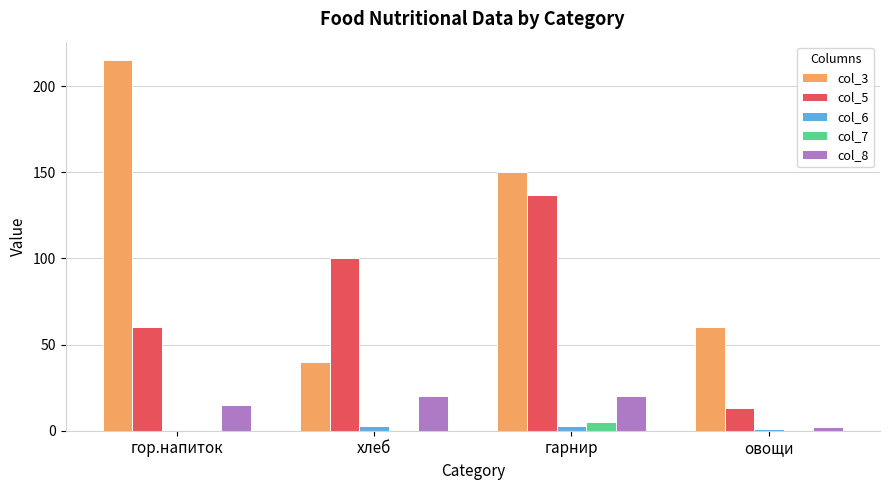

Where does the col_3 series first go above 150?

гор.напиток